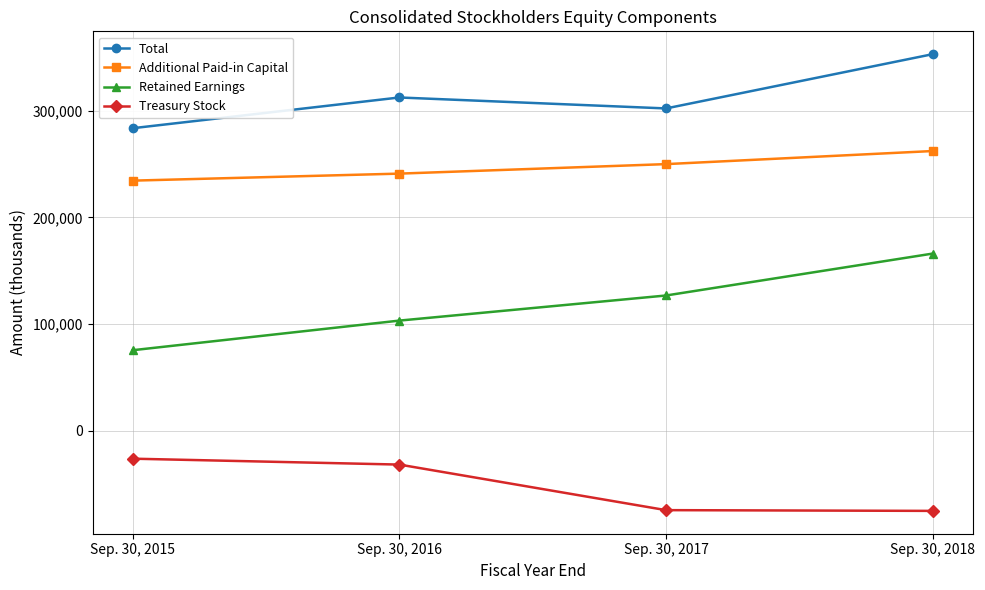

Which series has the widest spread of values?

Retained Earnings